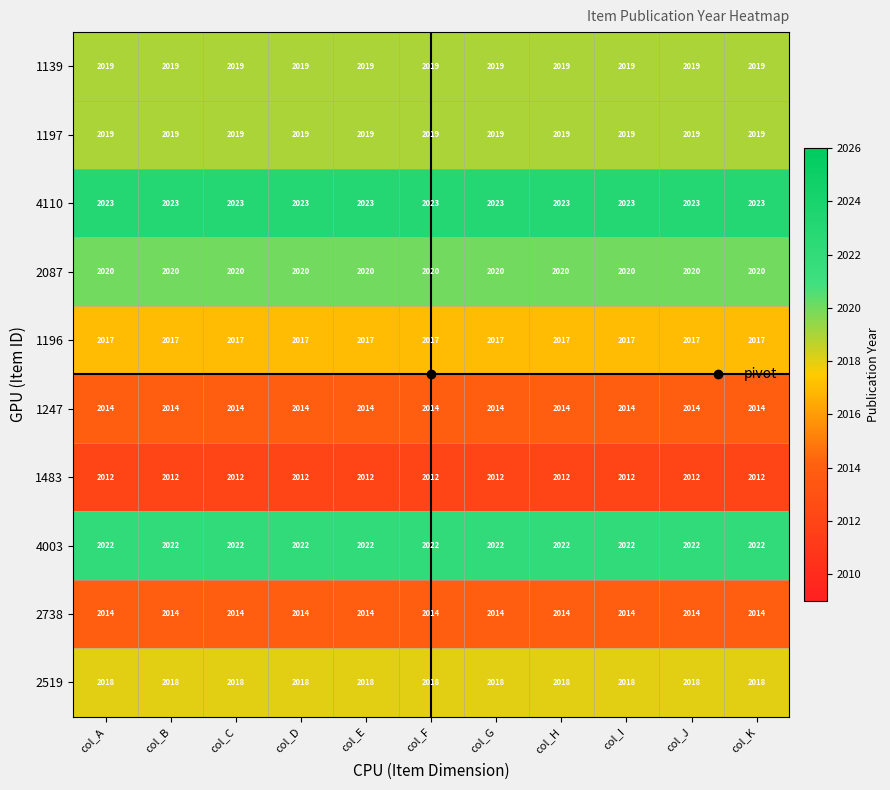

What is the spread (max minus min) of values at col_D?

11